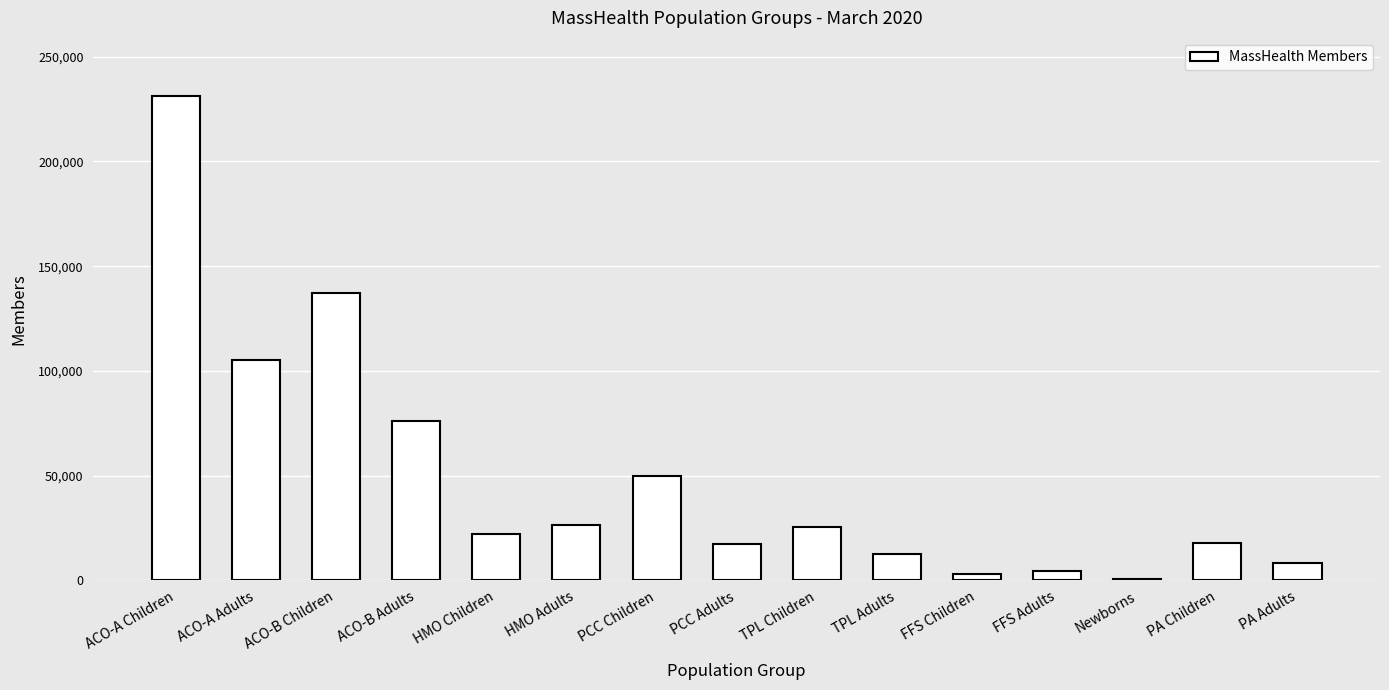

What is the label of the 15th bar from the left?

PA Adults